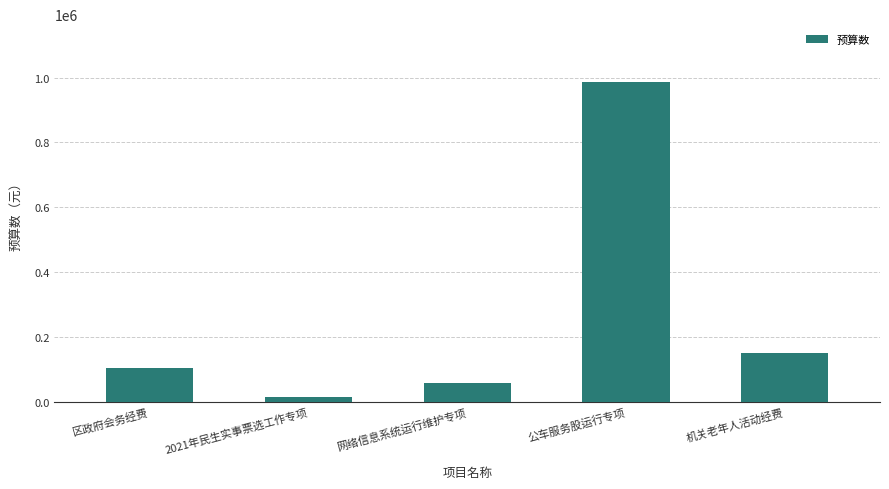

What is the change in value from 区政府会务经费 to 网络信息系统运行维护专项?

-43600